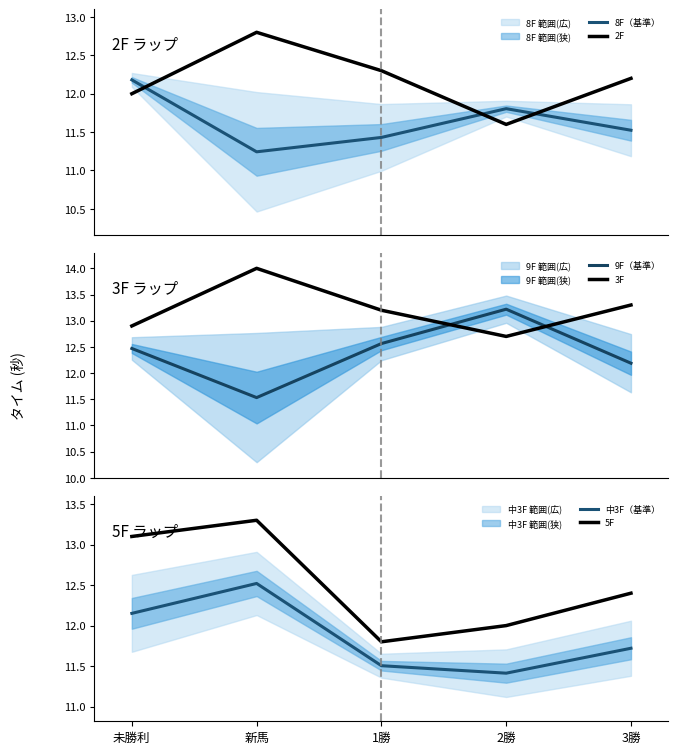

What is the maximum value for 3F?

14.0